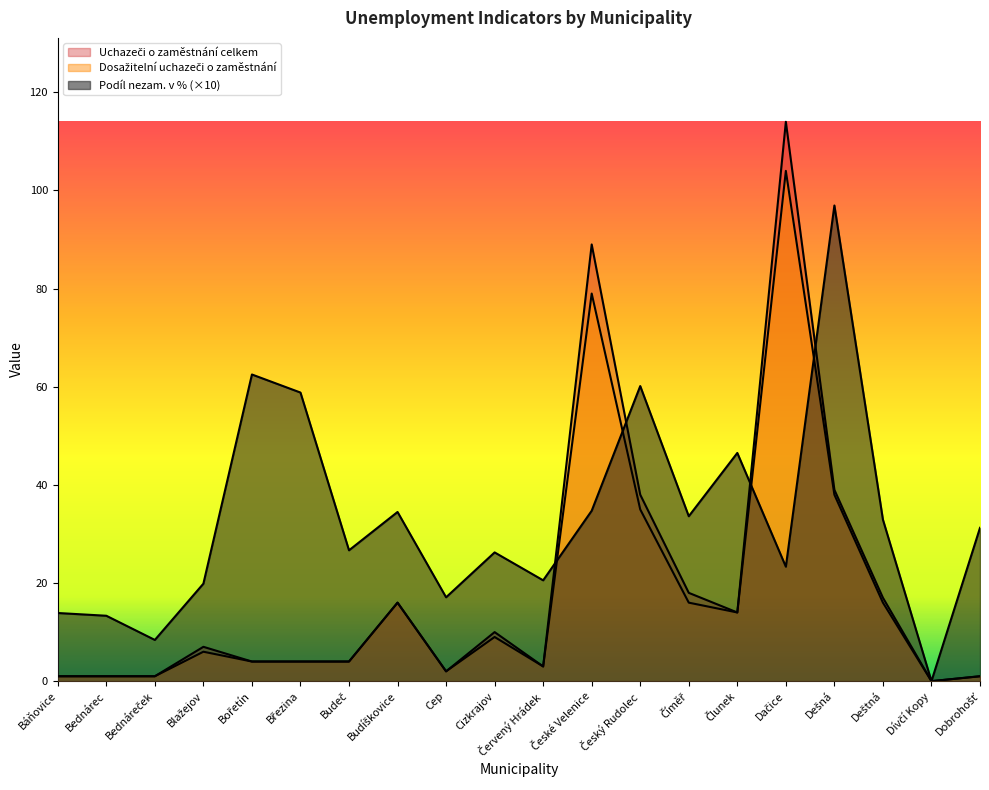

Reading right to left, transcribe all the data shown in this chart.

Podíl nezam. na obyvatelstvu v %: Dobrohošť=31.2	Dívčí Kopy=0.0	Deštná=32.9	Dešná=96.9	Dačice=23.3	Člunek=46.5	Číměř=33.6	Český Rudolec=60.1	České Velenice=34.7	Červený Hrádek=20.6	Cizkrajov=26.2	Cep=17.1	Budíškovice=34.5	Budeč=26.7	Březina=58.8	Bořetín=62.5	Blažejov=19.9	Bednáreček=8.4	Bednárec=13.3	Báňovice=13.9
Dosažitelní uchazeči o zaměstnání: Dobrohošť=1.0	Dívčí Kopy=0.0	Deštná=16.0	Dešná=38.0	Dačice=104.0	Člunek=14.0	Číměř=16.0	Český Rudolec=35.0	České Velenice=79.0	Červený Hrádek=3.0	Cizkrajov=9.0	Cep=2.0	Budíškovice=16.0	Budeč=4.0	Březina=4.0	Bořetín=4.0	Blažejov=6.0	Bednáreček=1.0	Bednárec=1.0	Báňovice=1.0
Uchazeči o zaměstnání celkem: Dobrohošť=1.0	Dívčí Kopy=0.0	Deštná=17.0	Dešná=39.0	Dačice=114.0	Člunek=14.0	Číměř=18.0	Český Rudolec=38.0	České Velenice=89.0	Červený Hrádek=3.0	Cizkrajov=10.0	Cep=2.0	Budíškovice=16.0	Budeč=4.0	Březina=4.0	Bořetín=4.0	Blažejov=7.0	Bednáreček=1.0	Bednárec=1.0	Báňovice=1.0